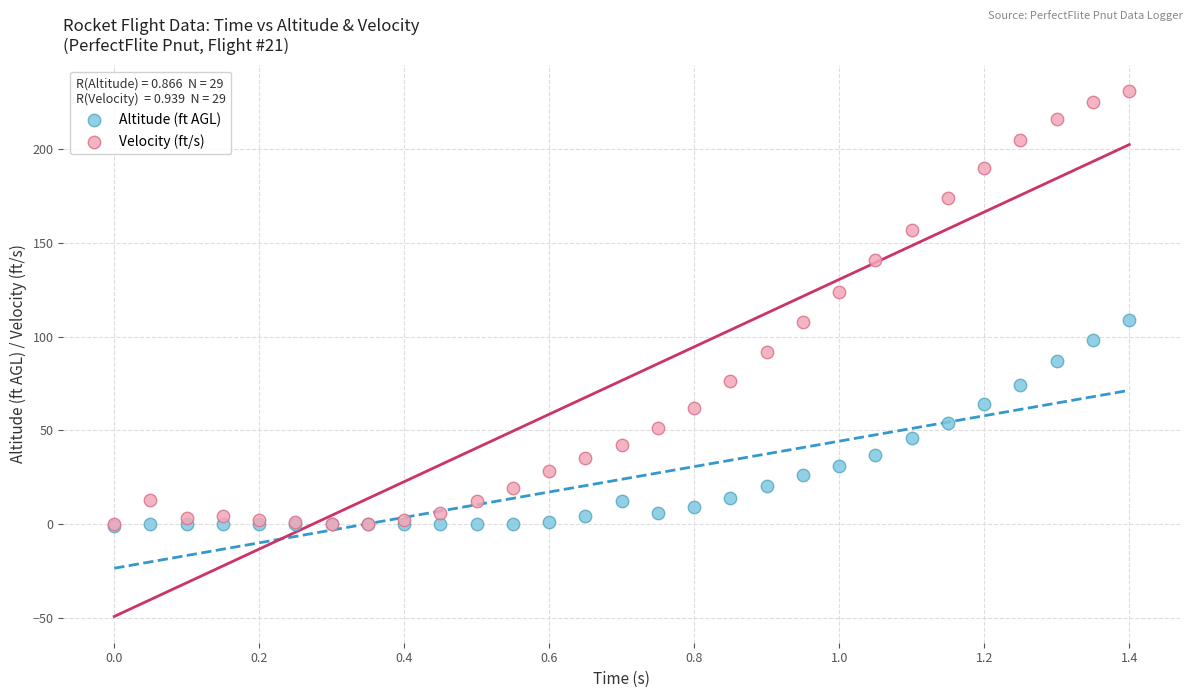

What are all the series names shown in the legend?

Altitude (ft AGL), Velocity (ft/s)